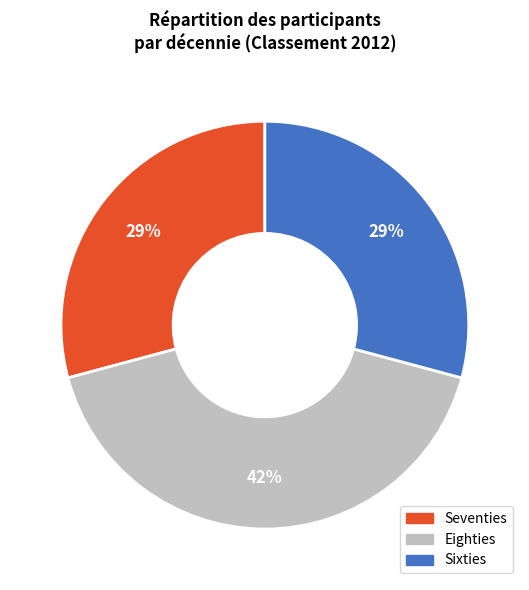

To the nearest percent, what portion does Eighties represent?

42%